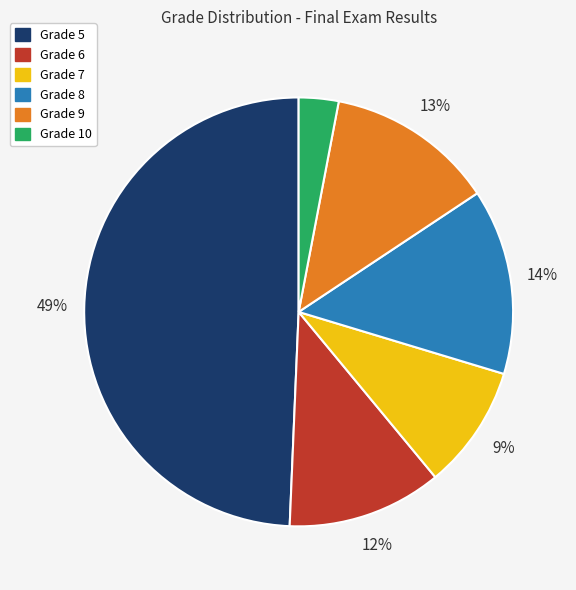

To the nearest percent, what is the average slice percentage?

17%